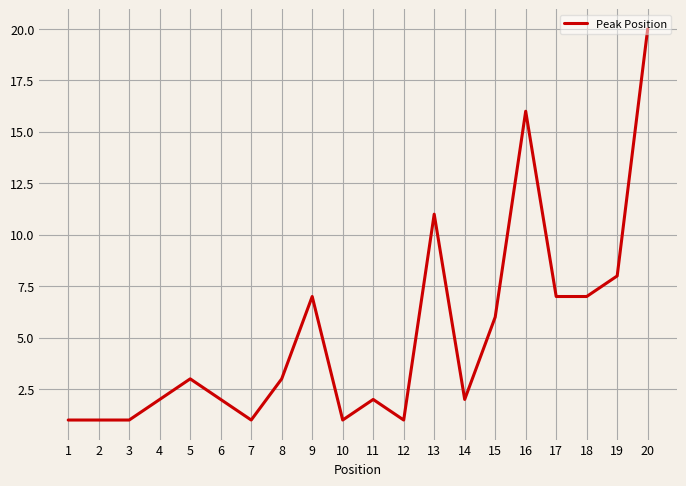

What is the ratio of the value at 4 to the value at 6?

1.0